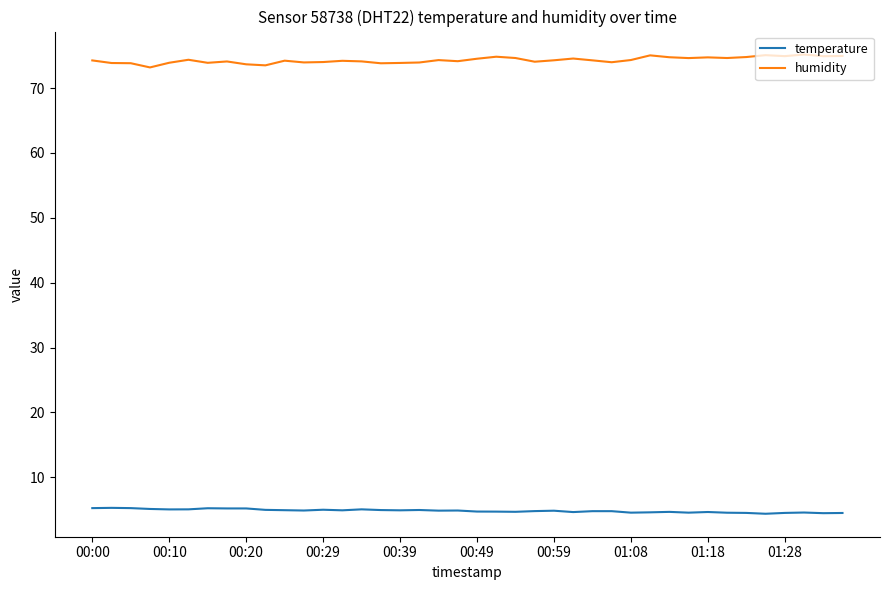

What is the difference between the maximum and second lowest values in the temperature series?

0.8